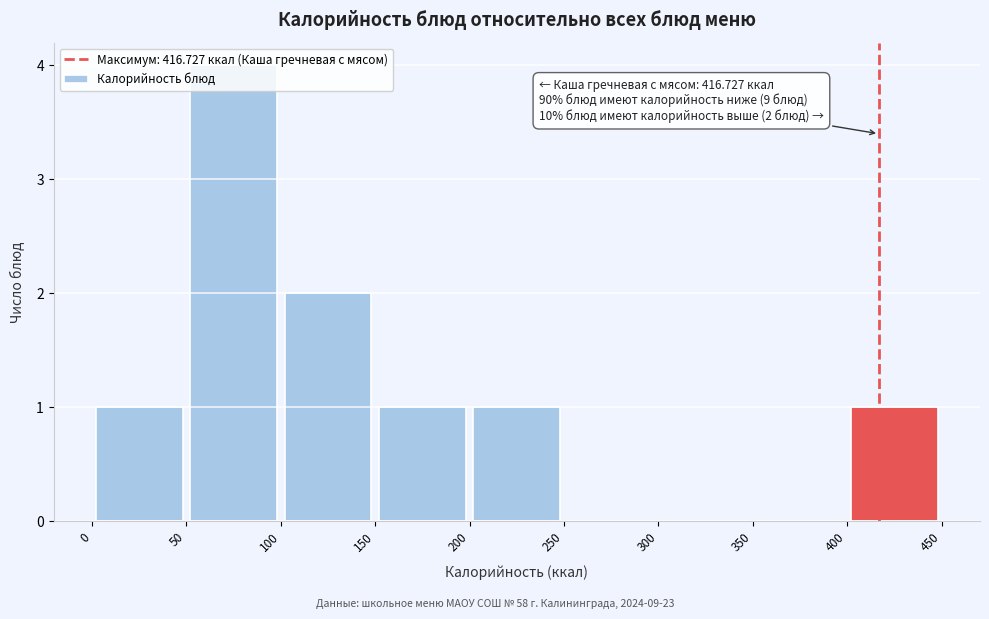

Over which range of the x-axis is the bar tallest?

50 to 100